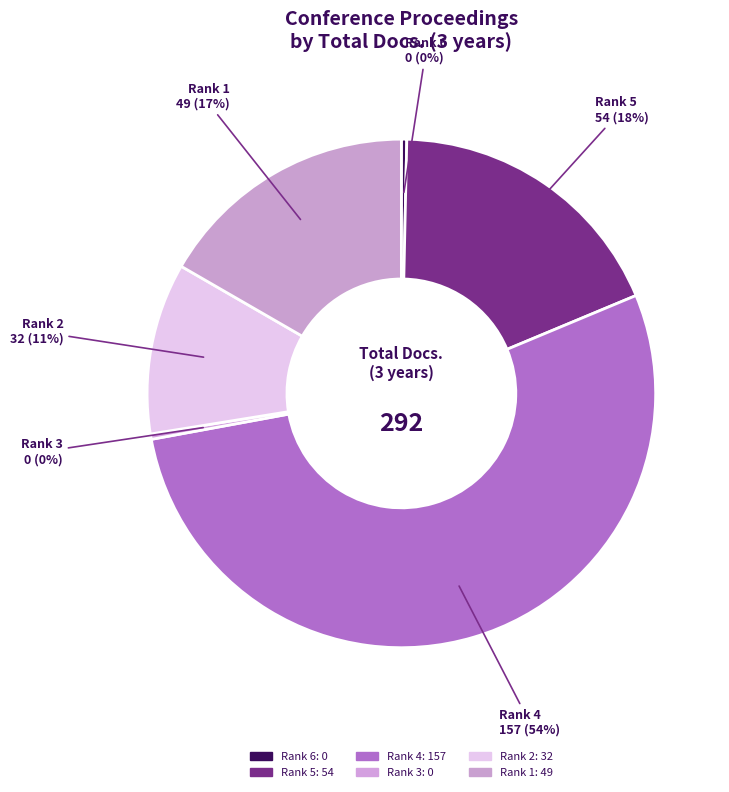

Is Rank 4 the majority of the pie?

Yes